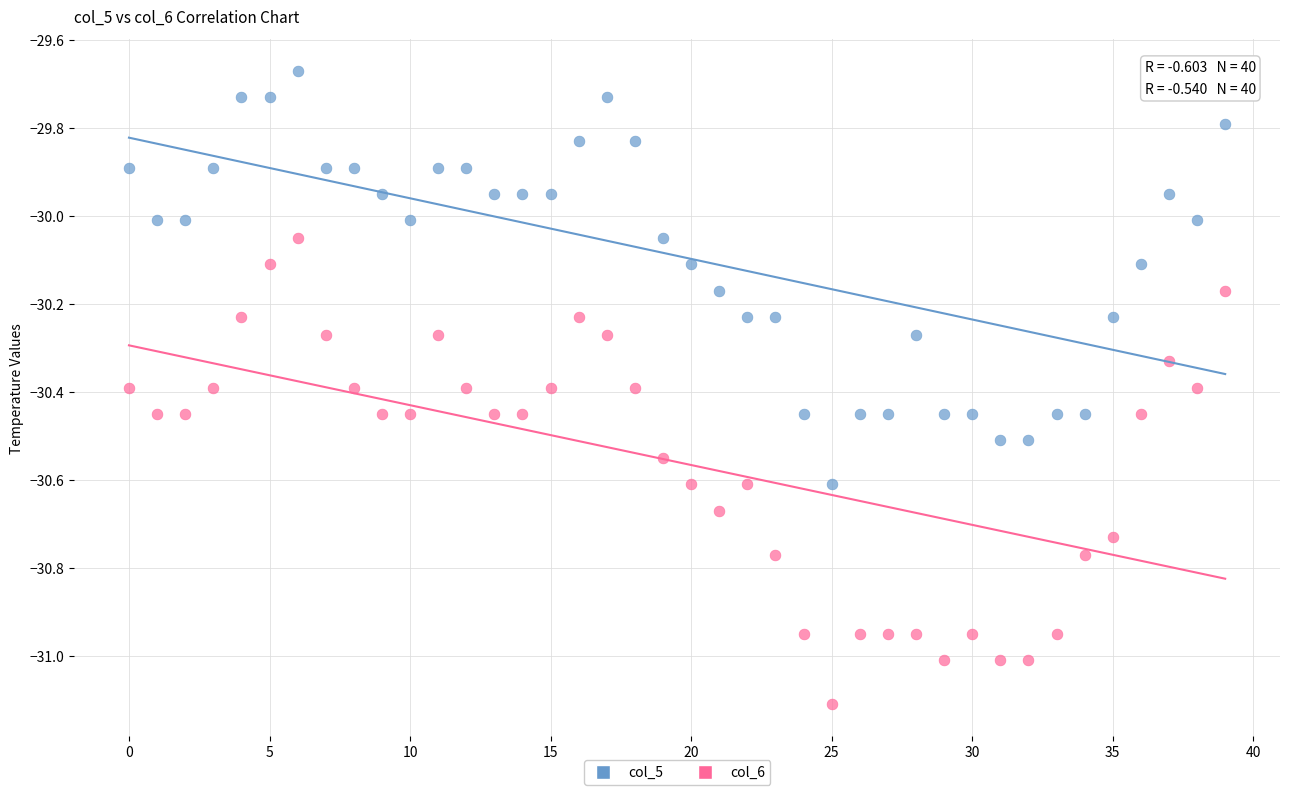

Which series contains the highest Y value?

col_5